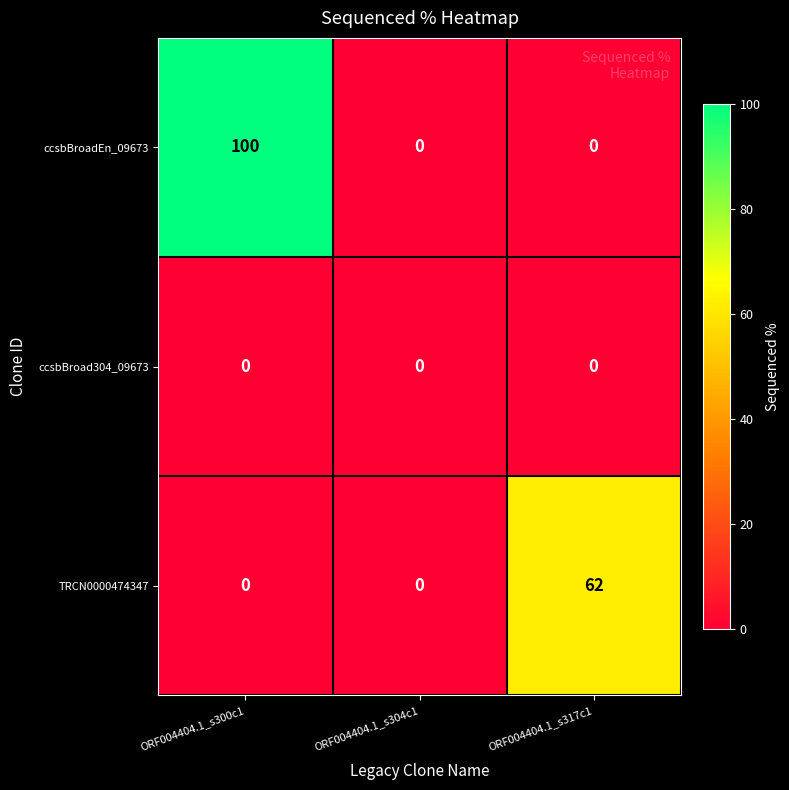

Between ORF004404.1_s300c1 and ORF004404.1_s304c1, which series saw the biggest shift?

ccsbBroadEn_09673